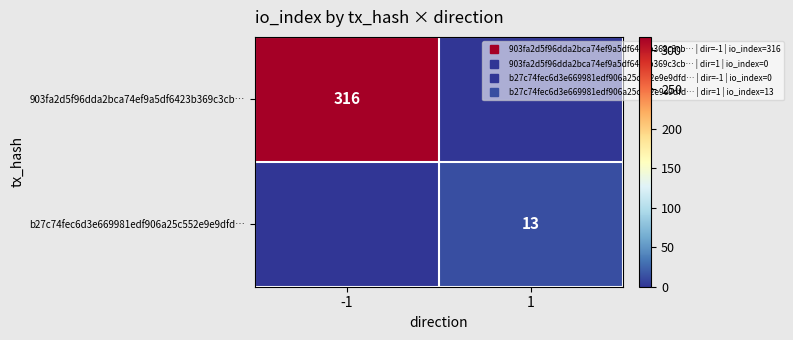

What is the spread (max minus min) of values at -1?

316